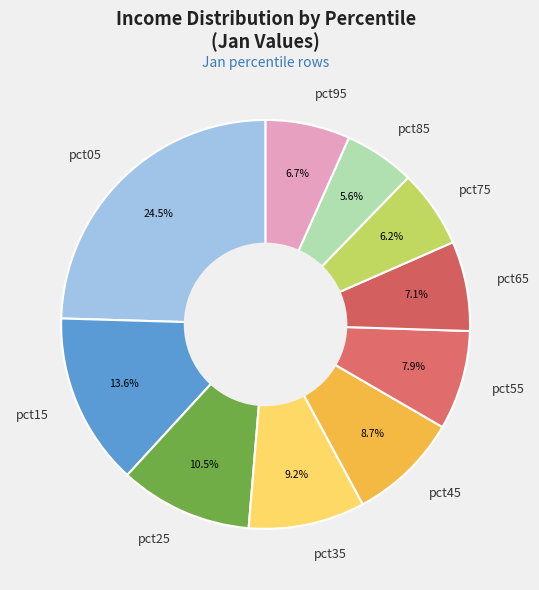

Between pct45 and pct05, which is larger?

pct05